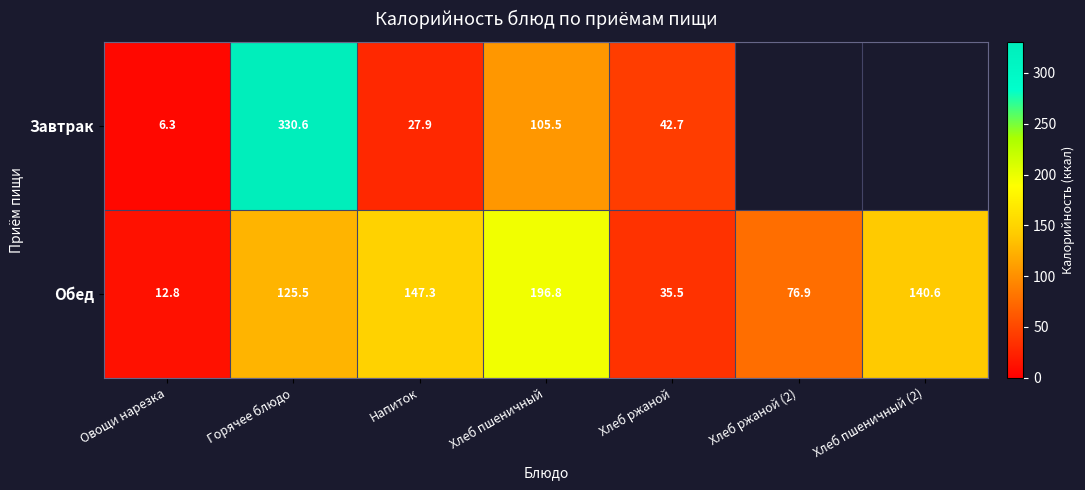

Count the number of data series in this chart.

2